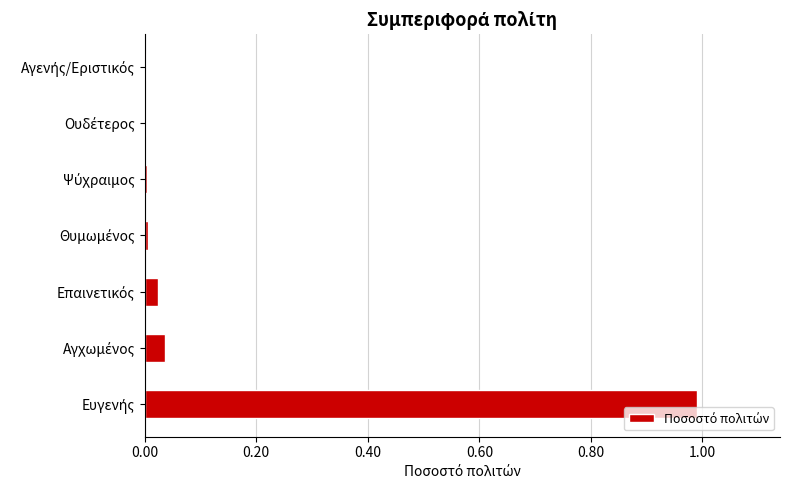

What is the sum of all values?

1.1